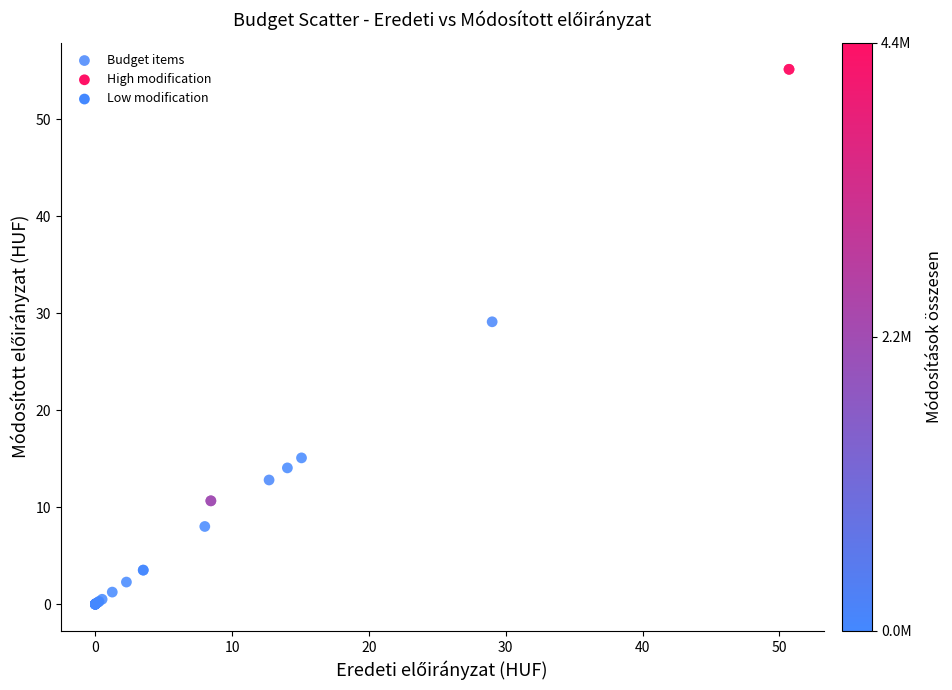

What Y value in the scatter plot is closest to 27?

29.1